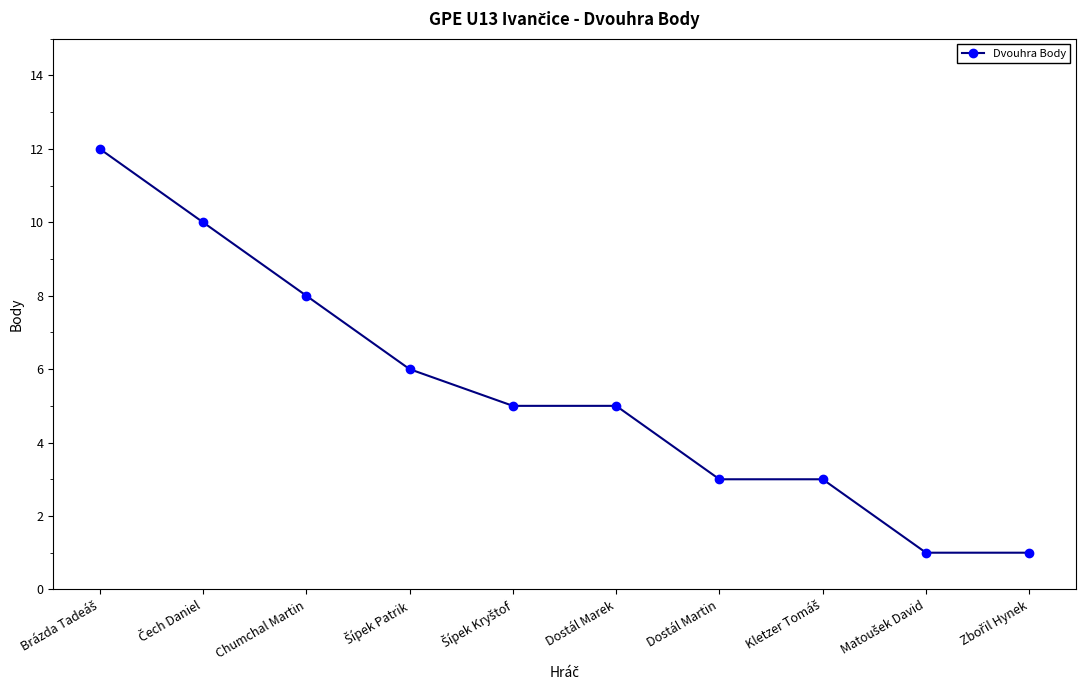

What is the label of the 7th point from the left?

Dostál Martin